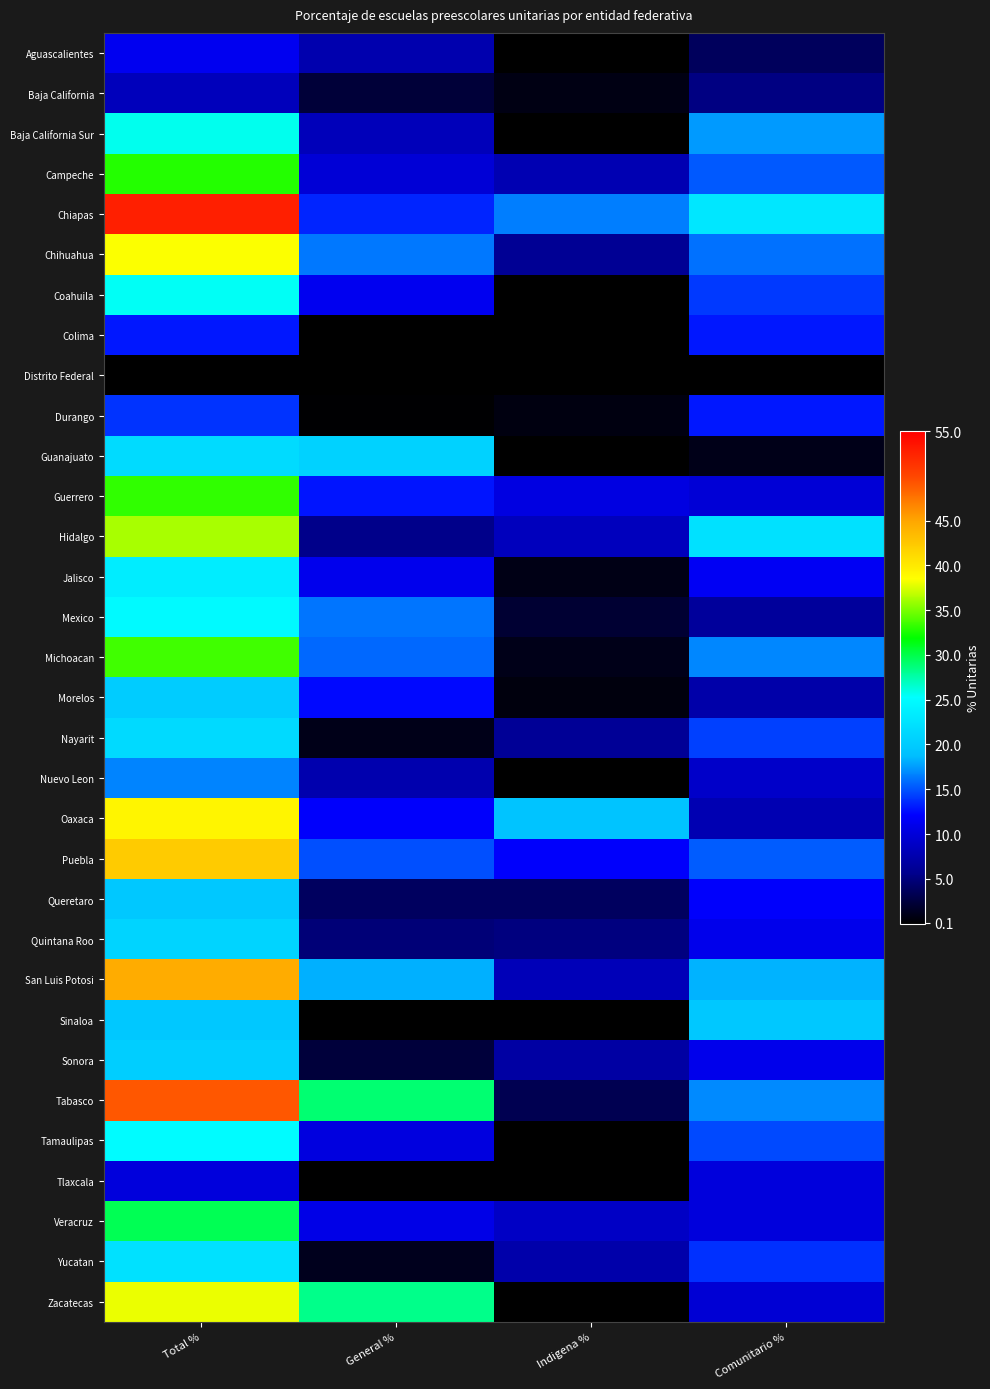

At which category does the chart reach its minimum across all series?

Indigena %